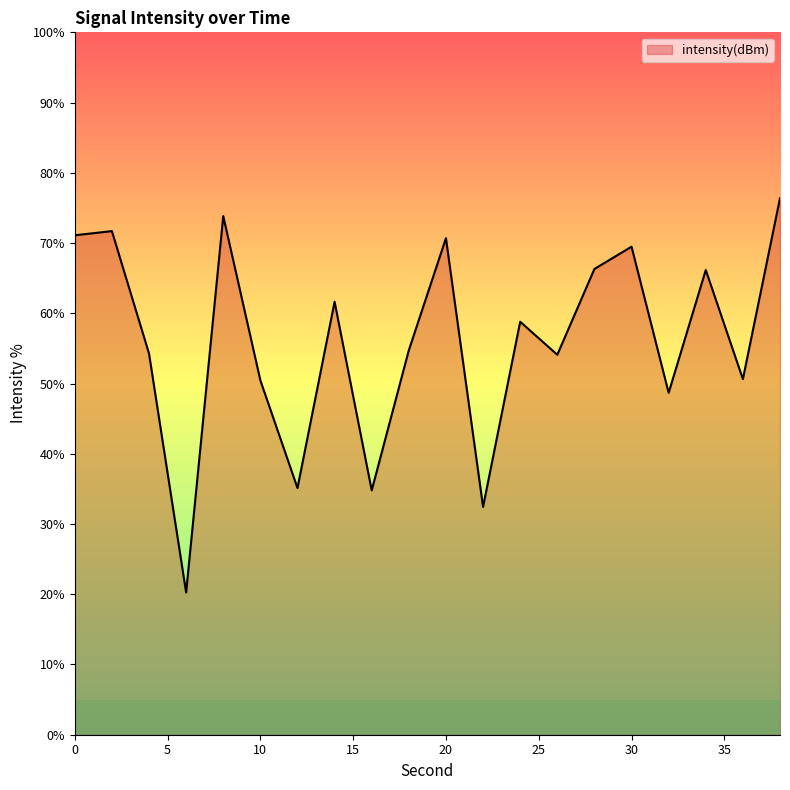

What is the greatest value displayed?

76.4